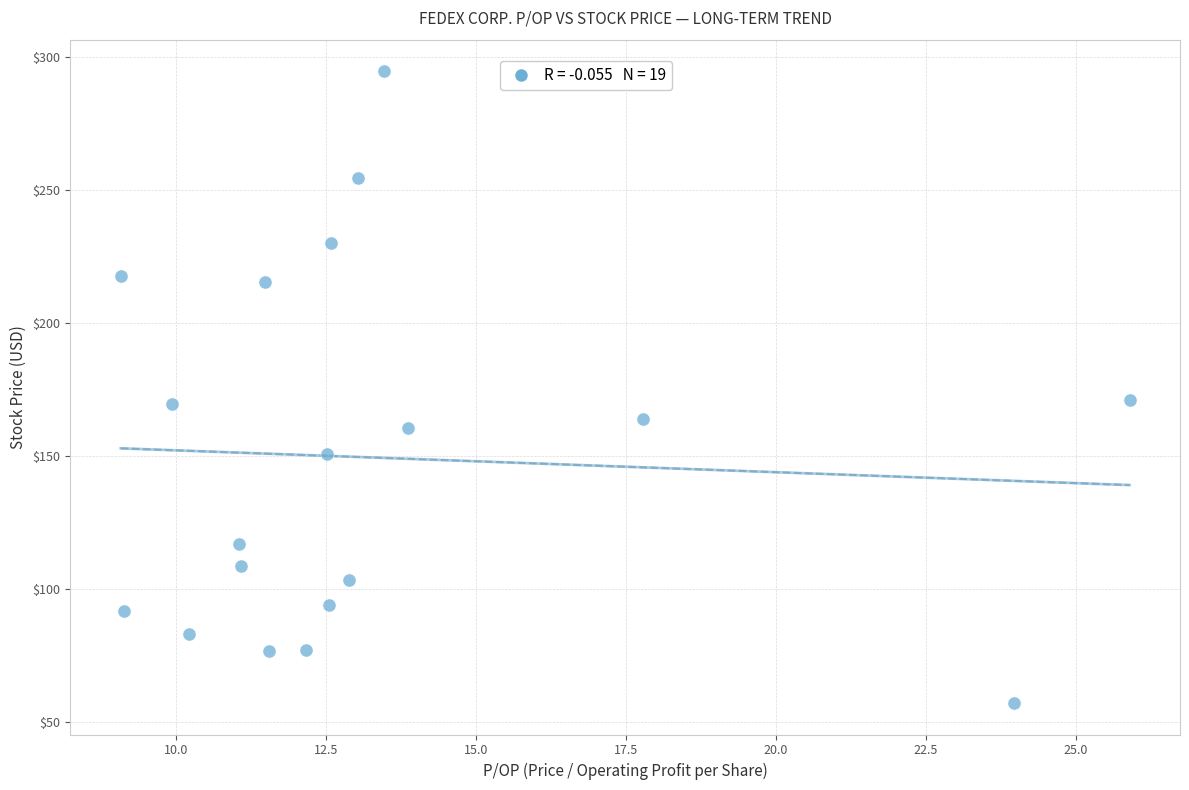

What is the range of X values (max minus min)?

16.8